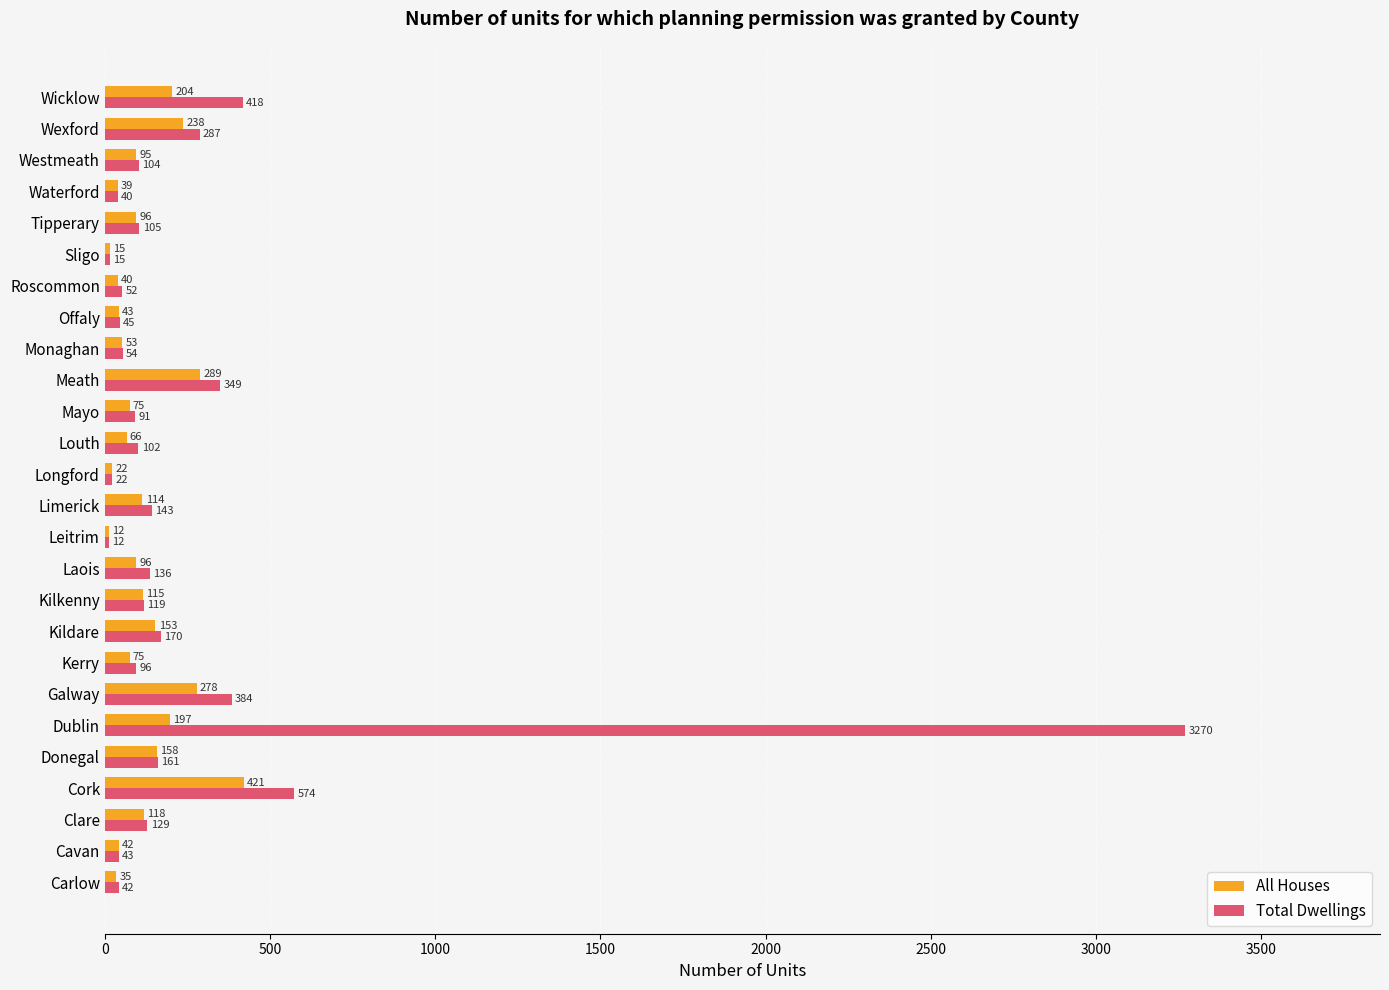

At which category is the sum across all series the highest?

Dublin